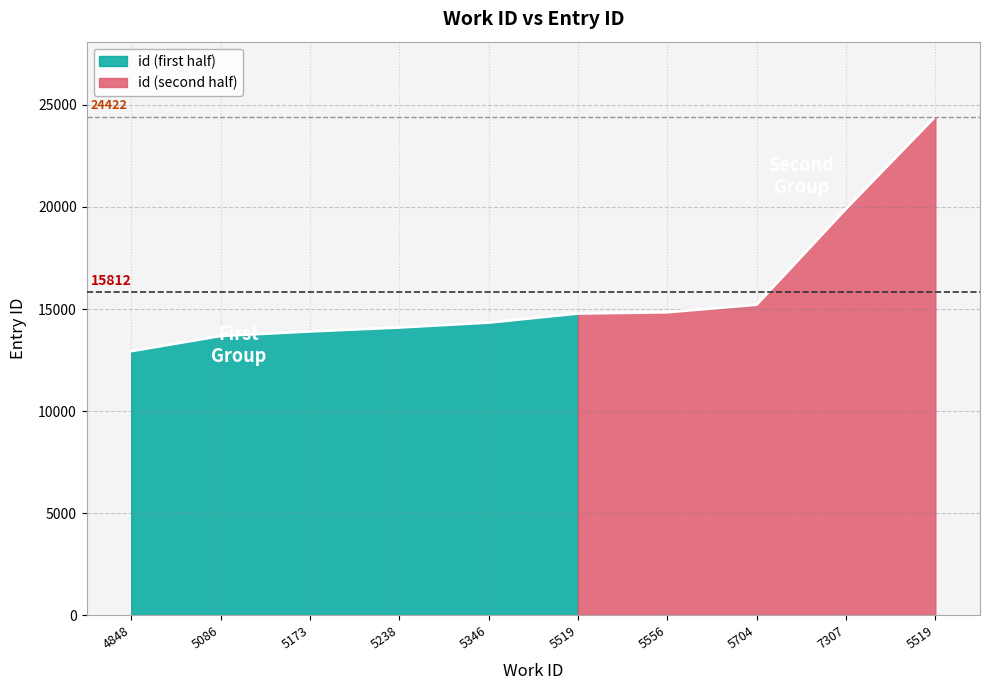

Which has a higher value, 7307 or 5173?

7307